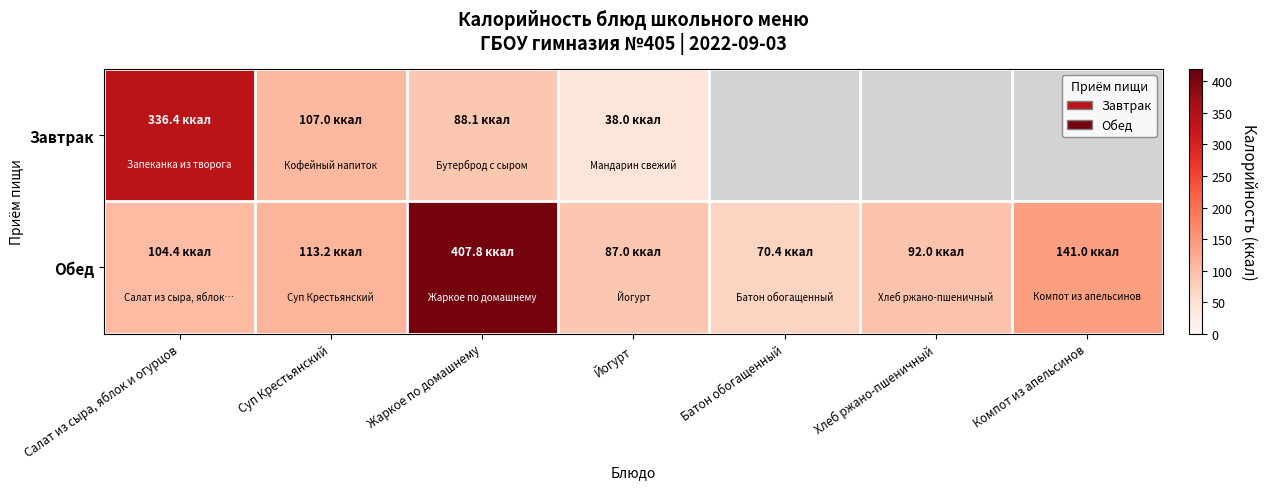

Rank the series at Салат из сыра, яблок и огурцов from lowest to highest value.

Обед, Завтрак